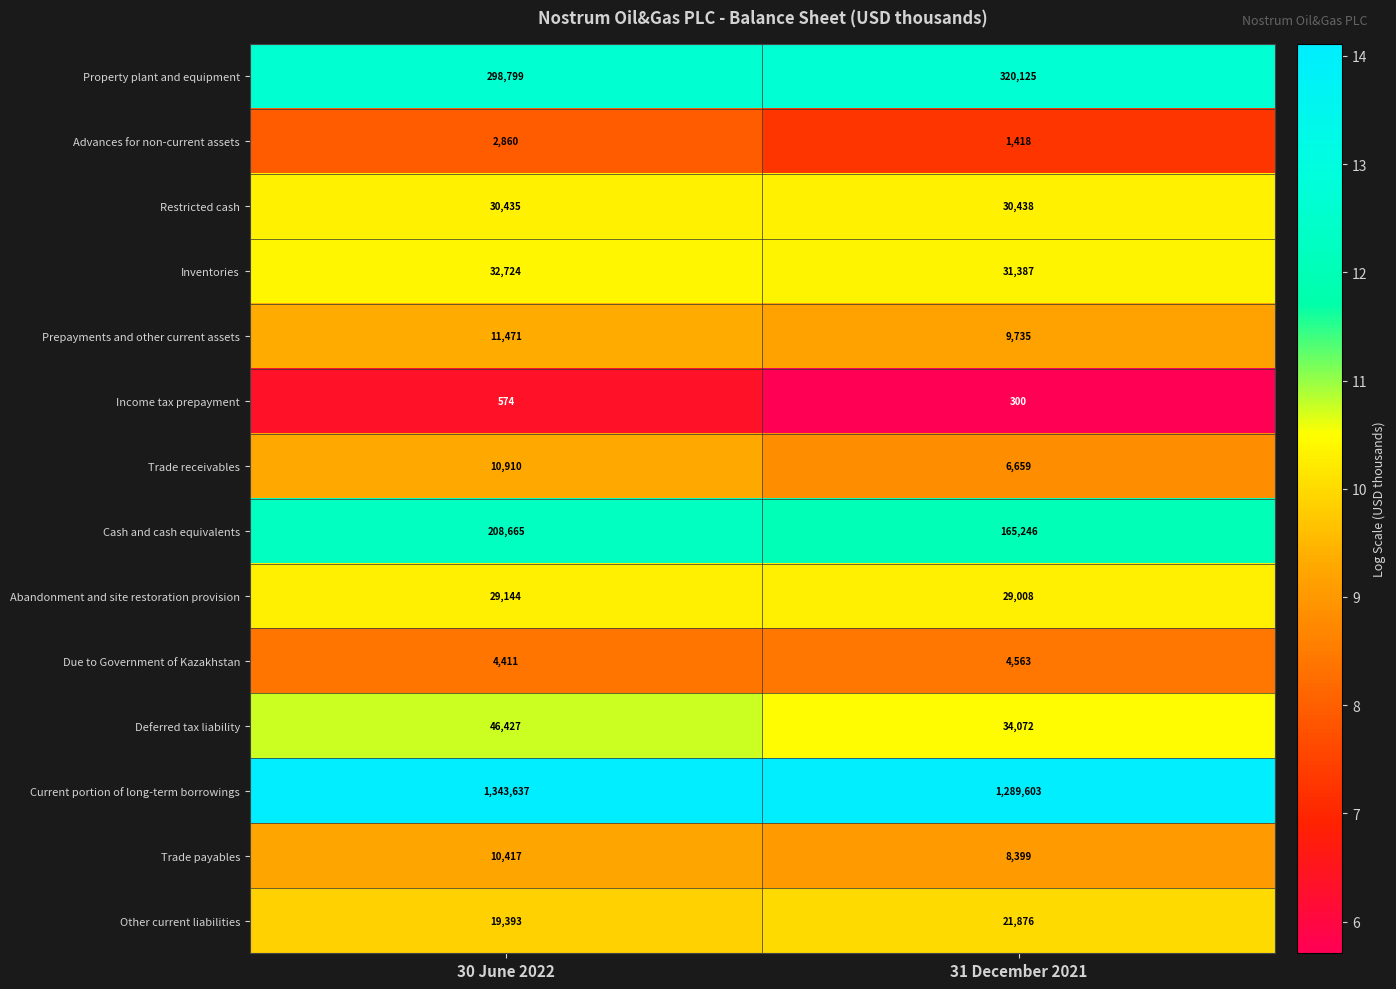

At which label is Property plant and equipment closest to 309462?

30 June 2022